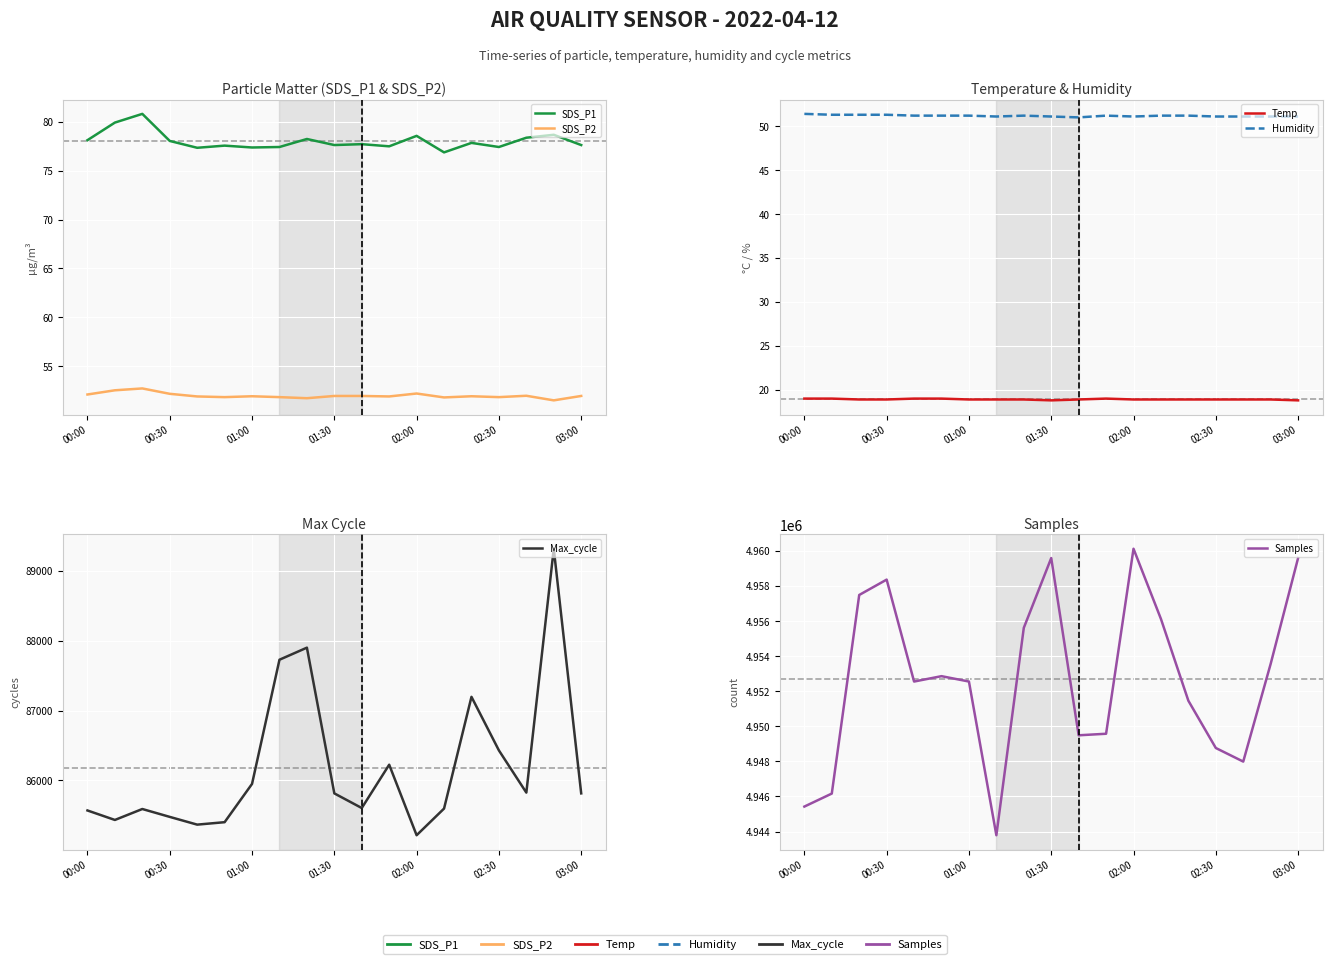

True or false: Max_cycle and Humidity cross at least once.

False